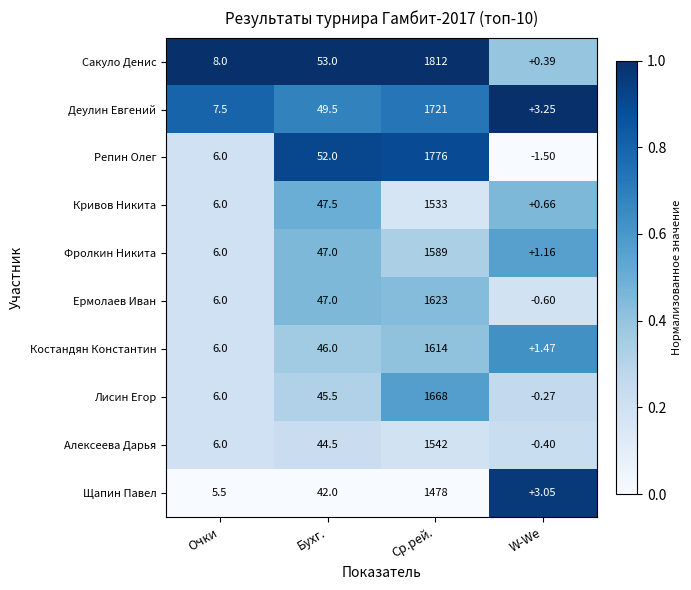

At which label is Алексеева Дарья closest to 770?

Бухг.